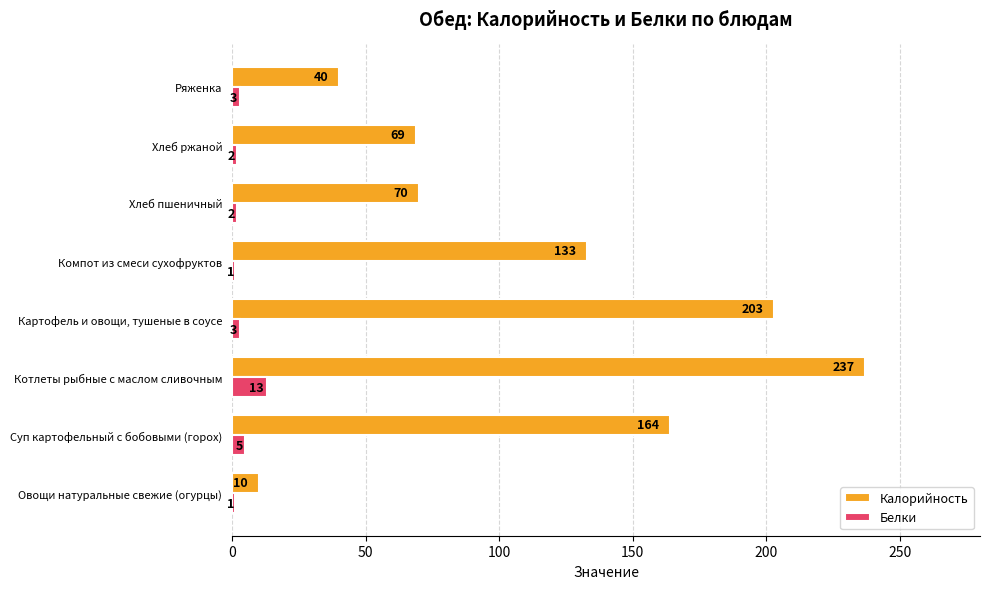

What is the spread (max minus min) of values at Хлеб ржаной?

67